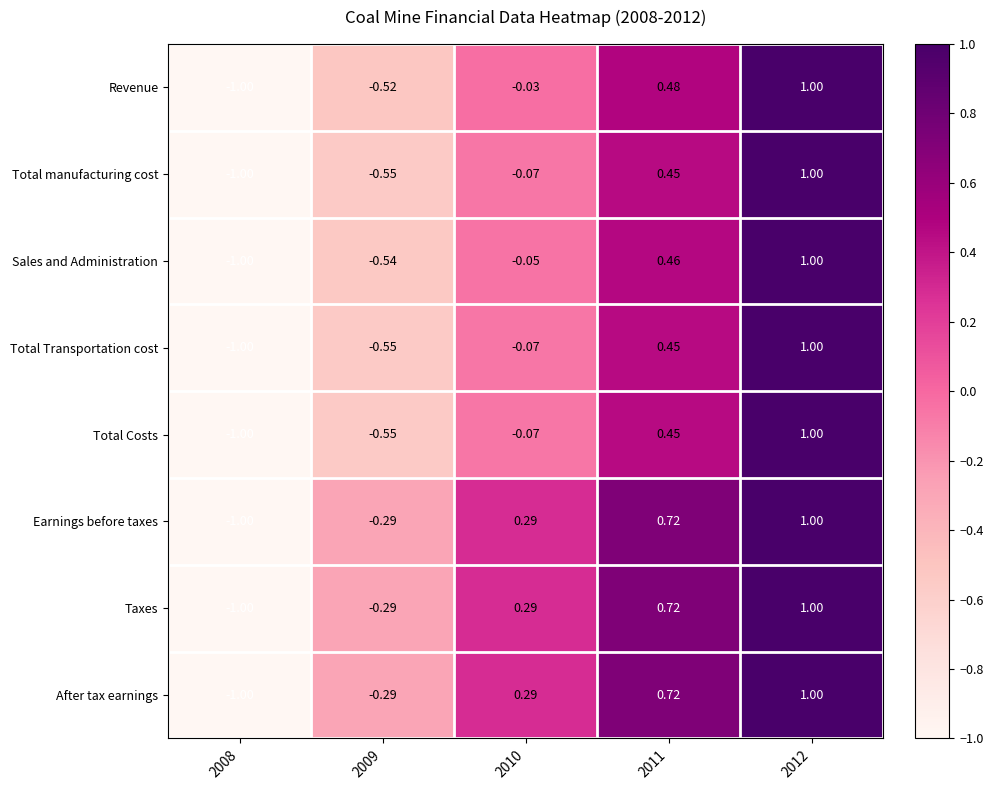

Is the value of Sales and Administration at 2011 greater than the value of After tax earnings at 2009?

Yes